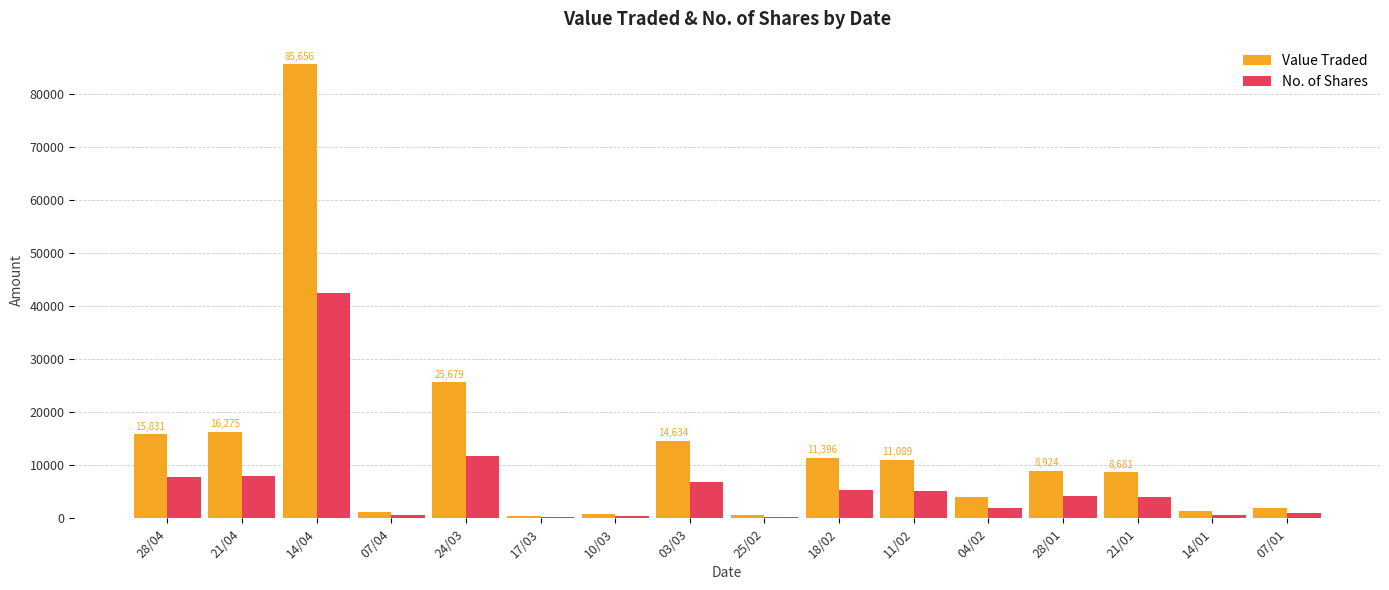

Which label corresponds to the largest value in the chart?

14/04